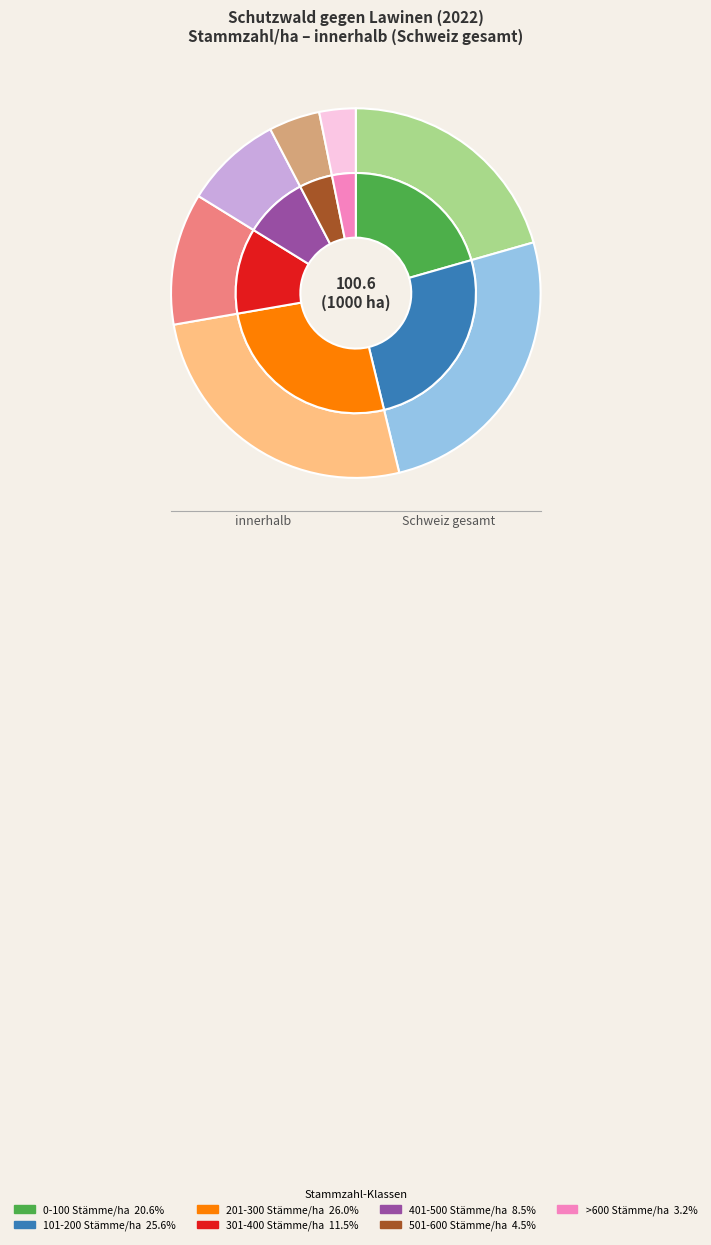

Rank the categories by value from lowest to highest.

>600 Stämme/ha, 501-600 Stämme/ha, 401-500 Stämme/ha, 301-400 Stämme/ha, 0-100 Stämme/ha, 101-200 Stämme/ha, 201-300 Stämme/ha